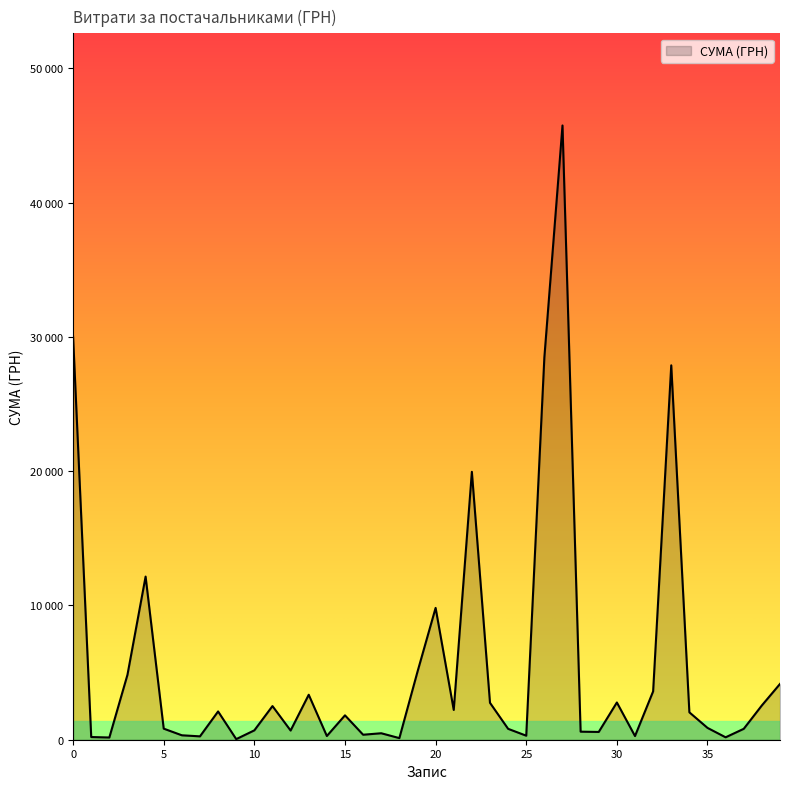

Is this an area chart (filled region under the line)?

Yes